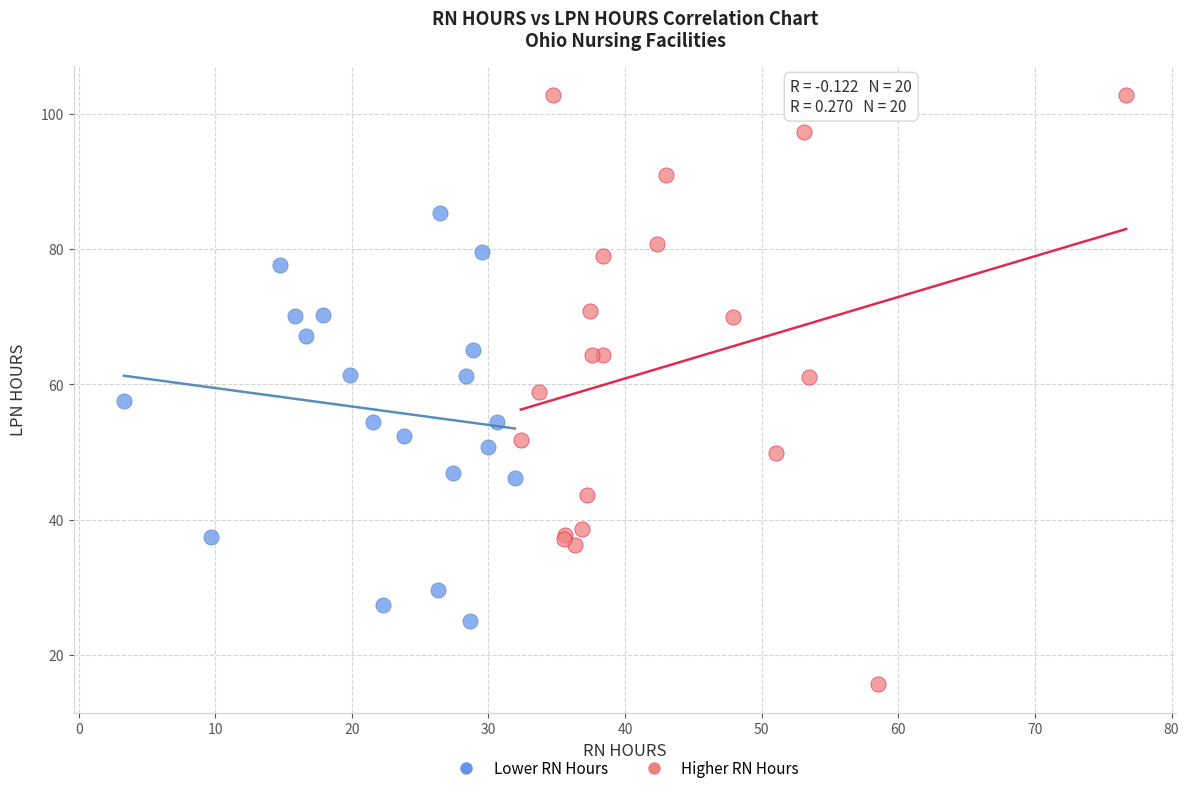

Which series reaches the minimum Y coordinate?

Higher RN Hours